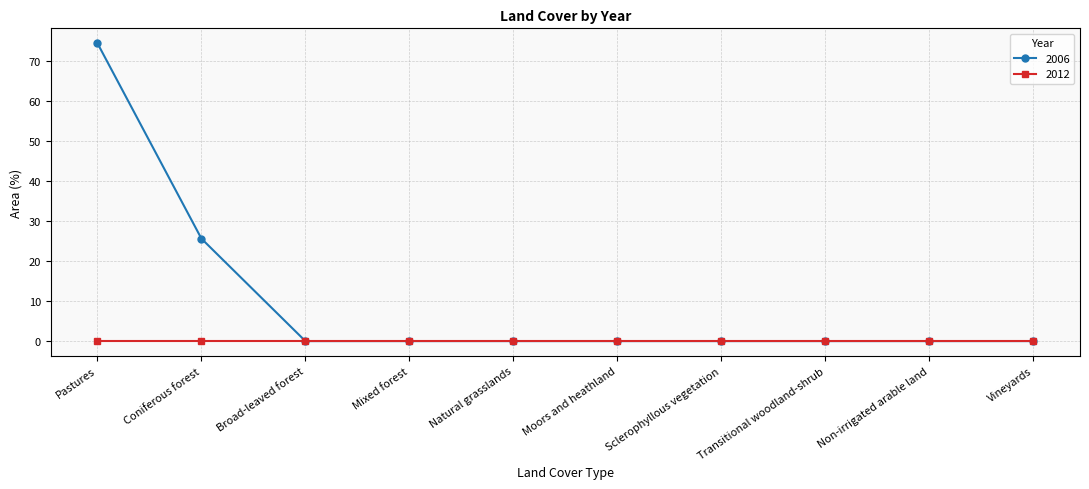

Which series has the widest spread of values?

2006